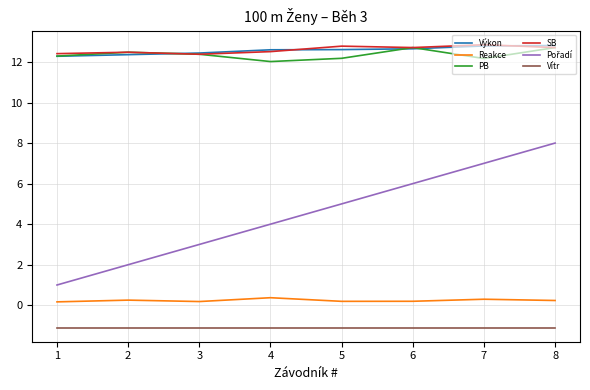

Is the value of Vítr at 6 greater than the value of Výkon at 6?

No